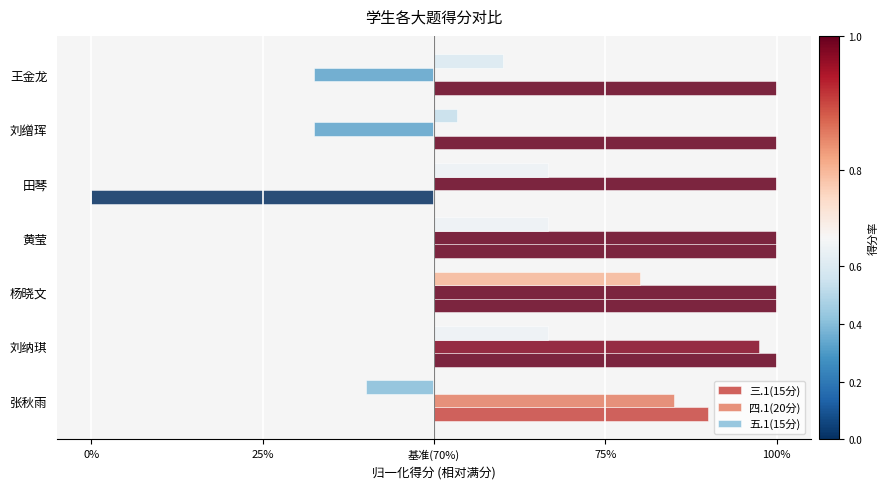

Which series has the largest range (max minus min)?

三.1(15分)